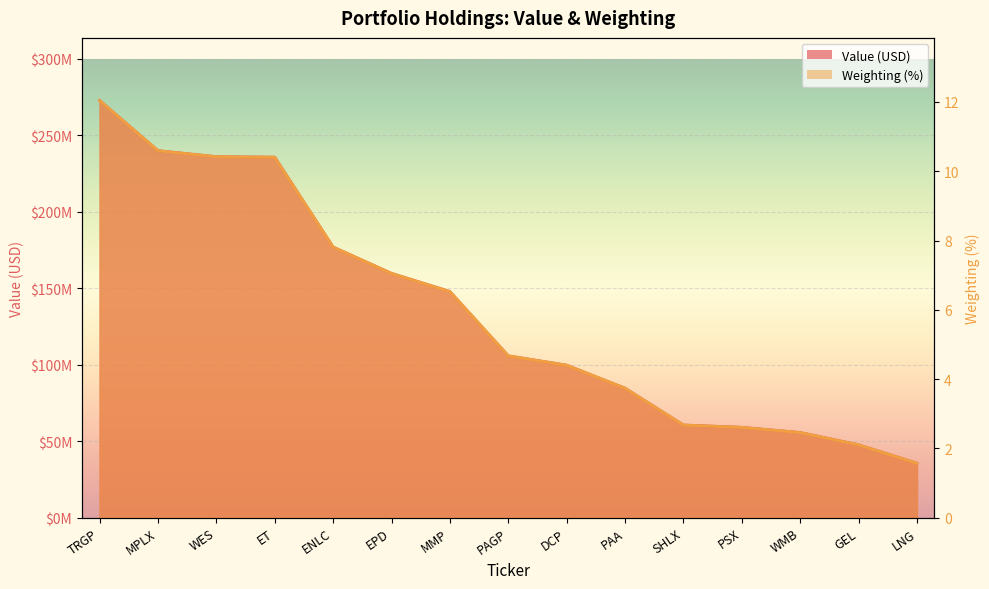

Is the value of Weighting (%) at ENLC greater than the value of Value (USD) at ENLC?

No